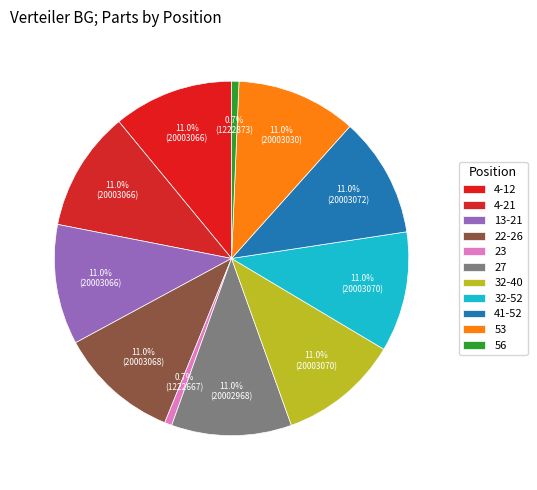

What percentage is NOT represented by 32-40?

89.0%